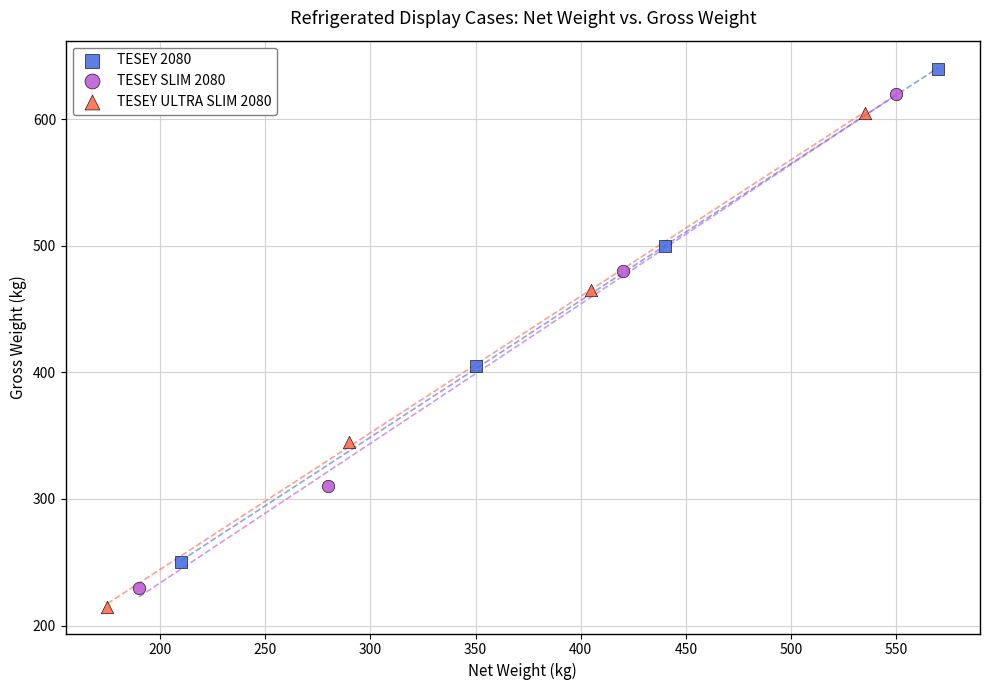

Which series contains the highest Y value?

TESEY 2080